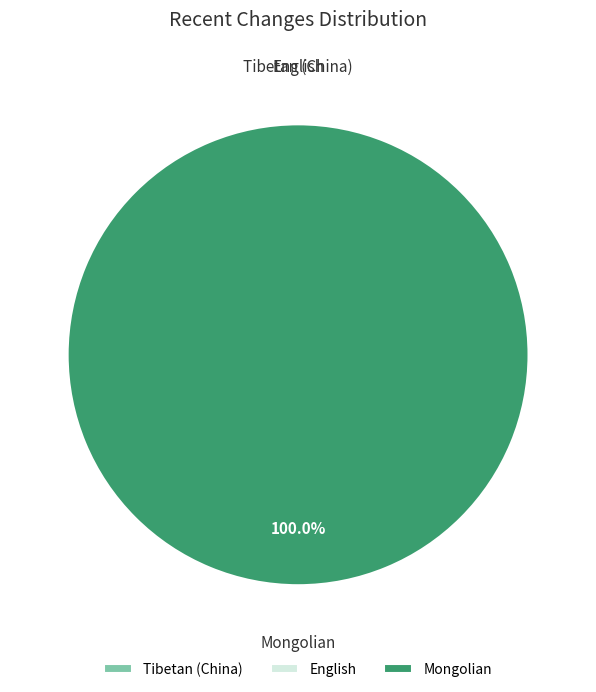

How many slices are in this pie chart?

3